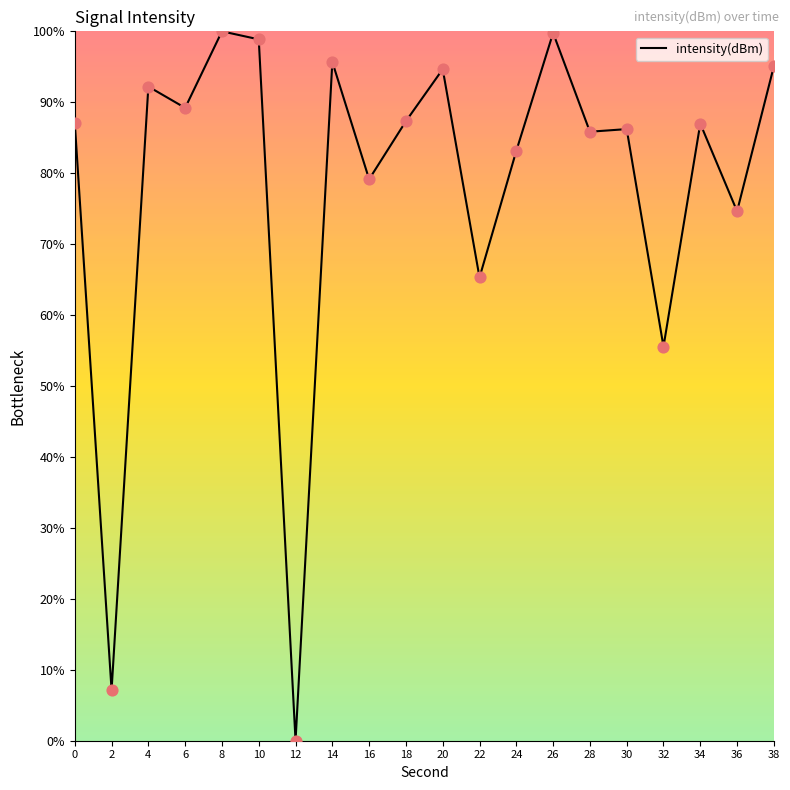

What is the change in value from 10 to 32?

-43.3